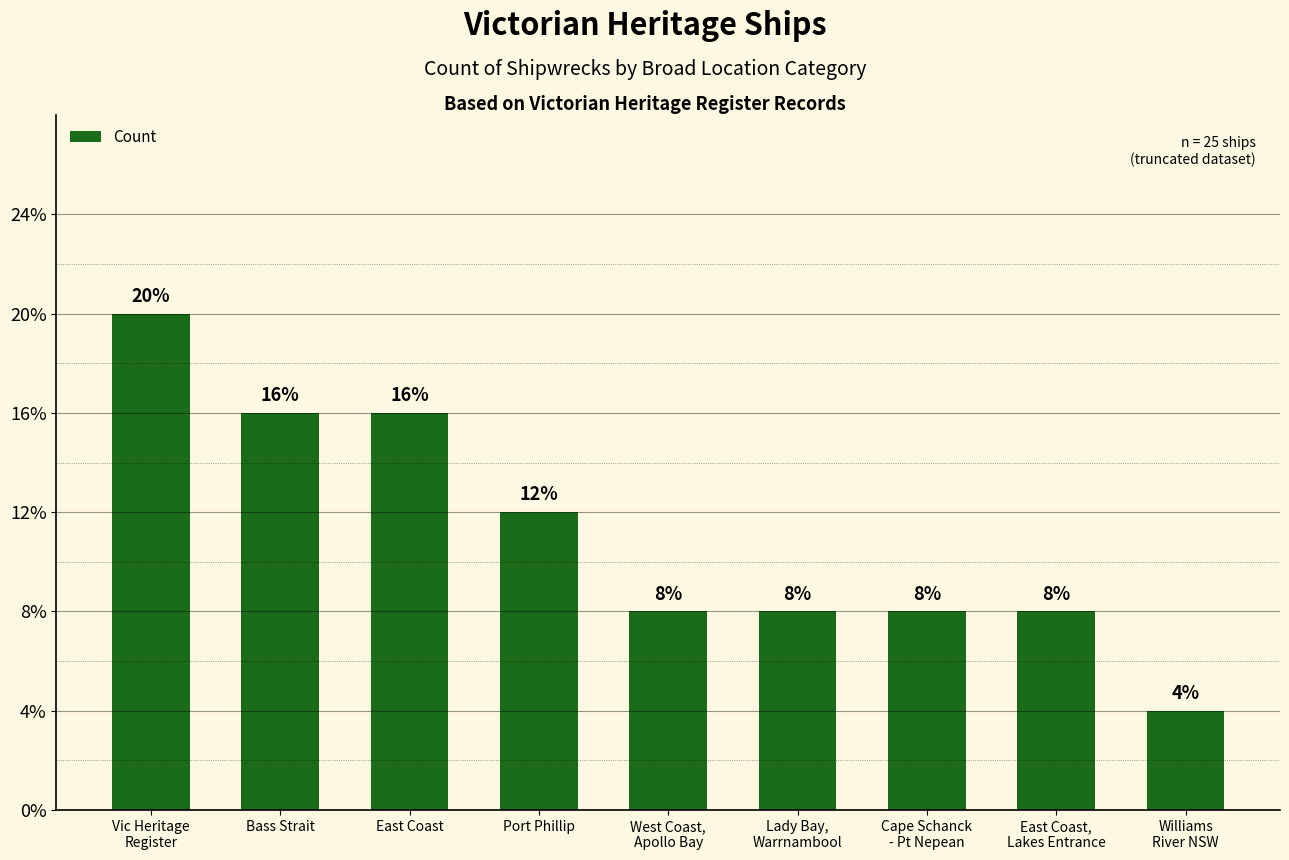

List the labels in order of value, largest first.

Vic Heritage
Register, Bass Strait, East Coast, Port Phillip, West Coast,
Apollo Bay, Lady Bay,
Warrnambool, Cape Schanck
- Pt Nepean, East Coast,
Lakes Entrance, Williams
River NSW